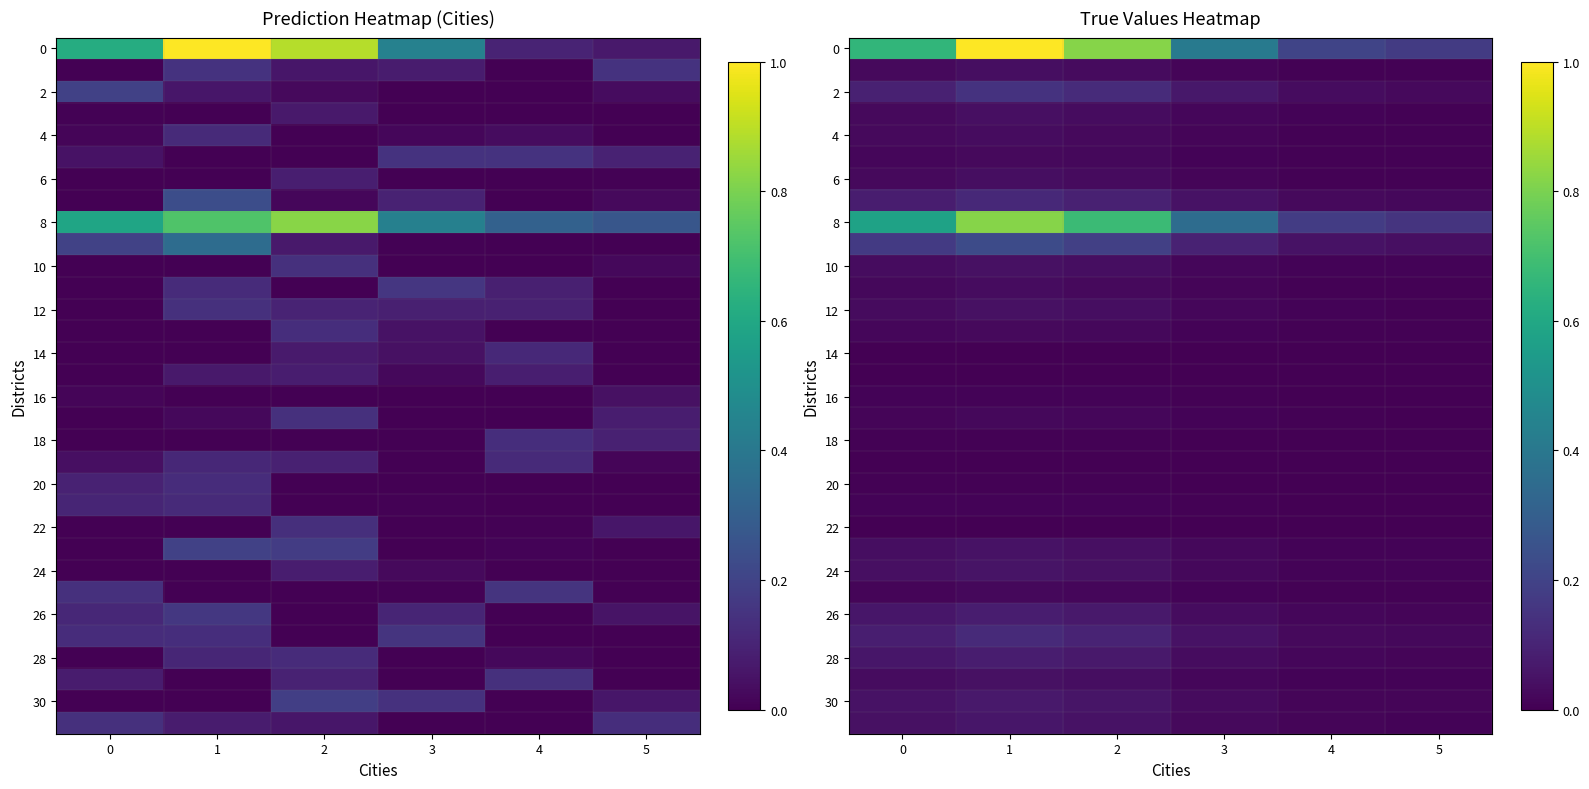

What is the greatest value displayed?

1.0